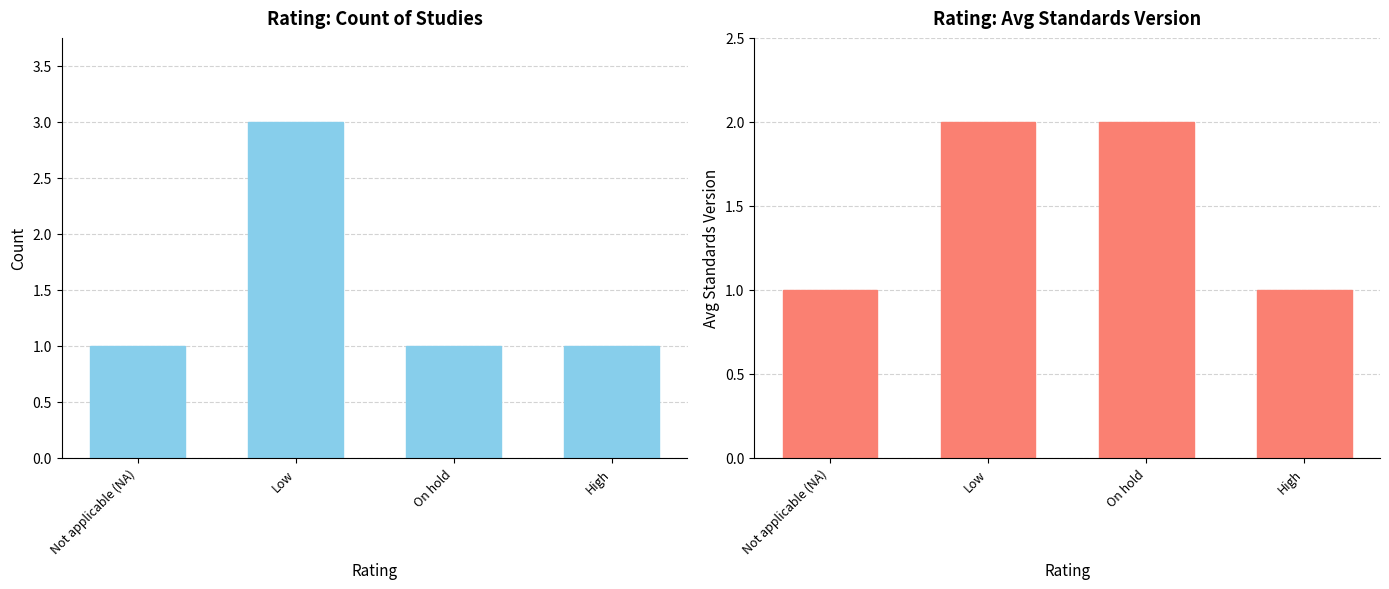

Is the value of Avg Standards Version at Low greater than the value of Count at Low?

No